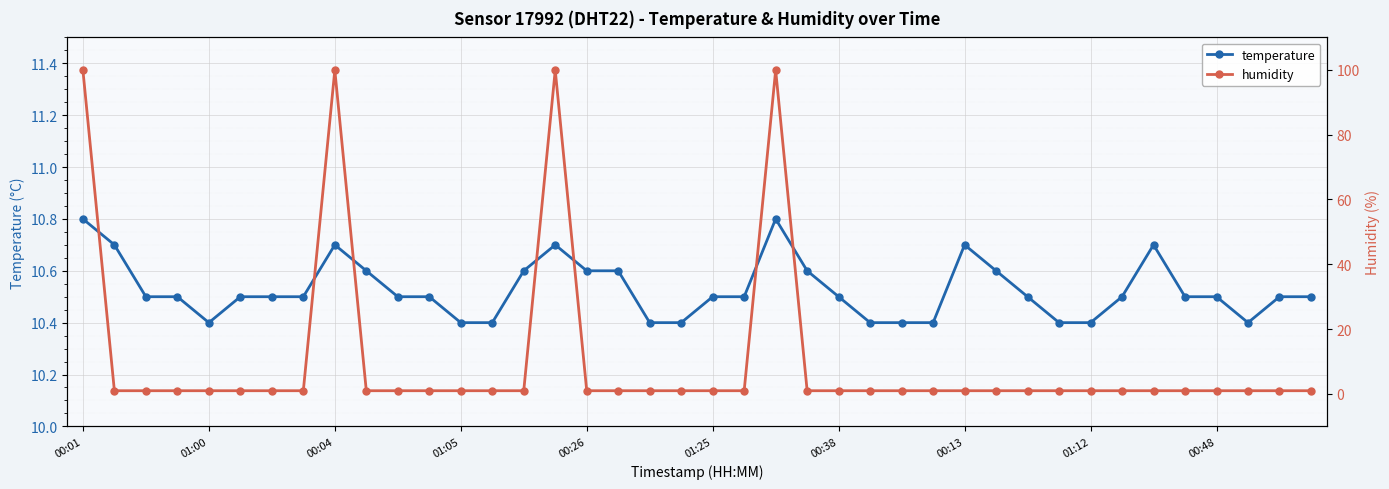

Between 13 and 11, which is larger?

11